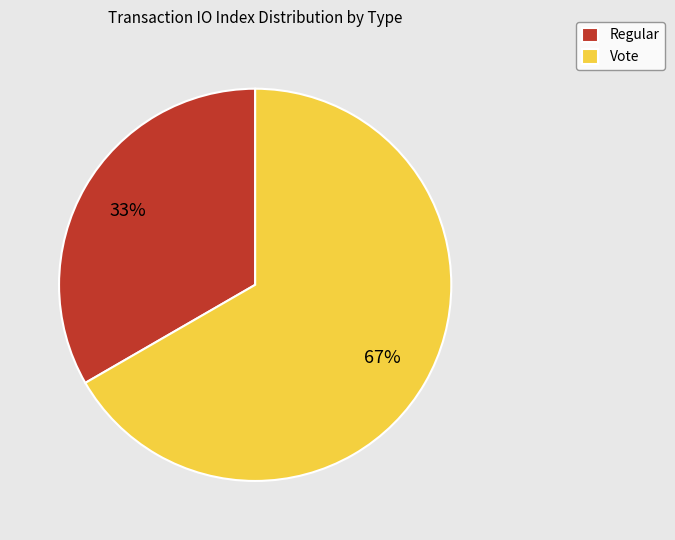

To the nearest percent, what is the combined percentage of Regular and Vote?

100%